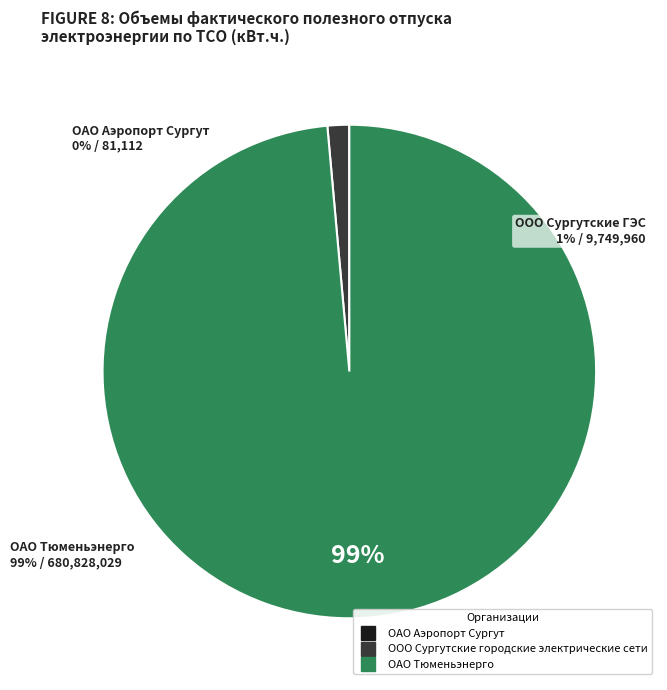

Which category has the biggest portion of the pie?

ОАО Тюменьэнерго